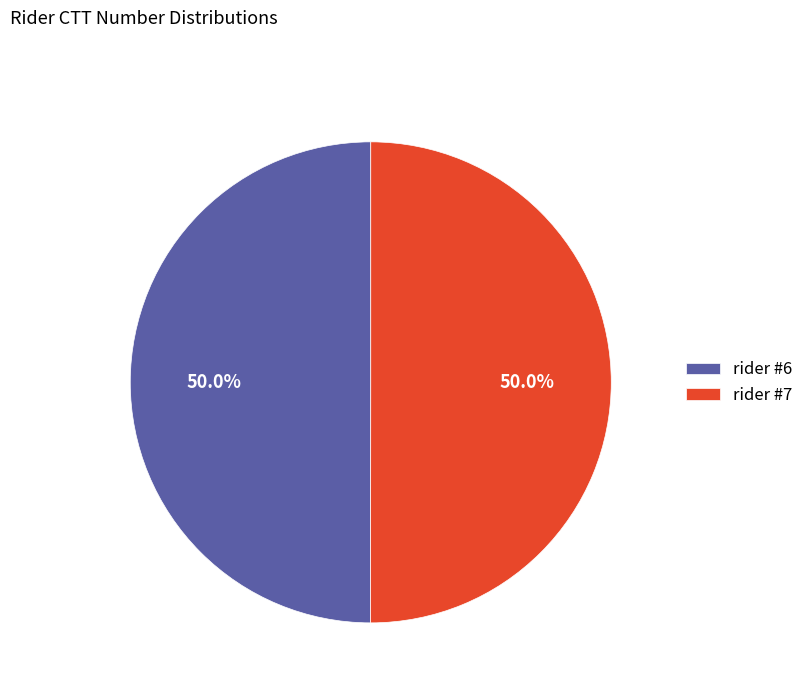

What is the total percentage of rider #7 and rider #6?

100.0%